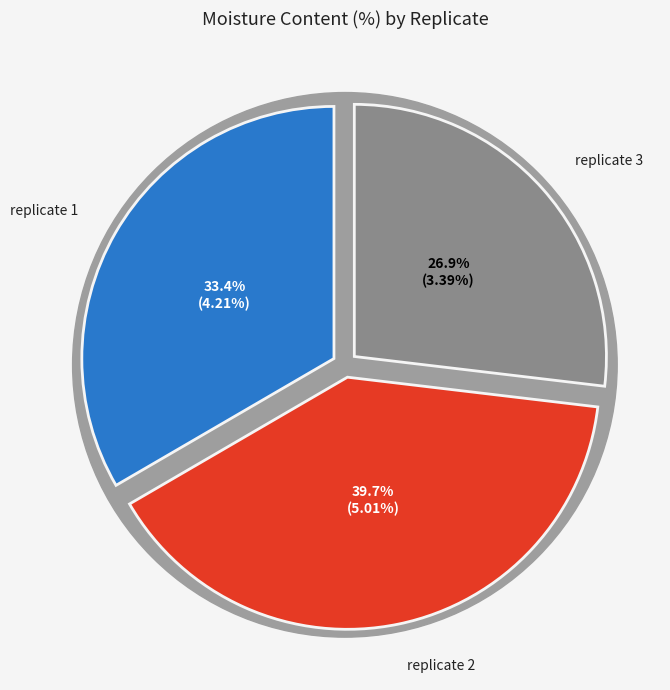

Does replicate 1 account for over 50% of the chart?

No